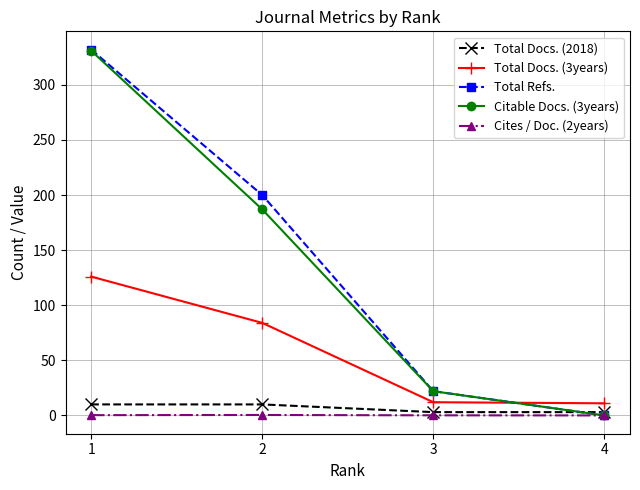

Which label corresponds to the largest value in the chart?

1